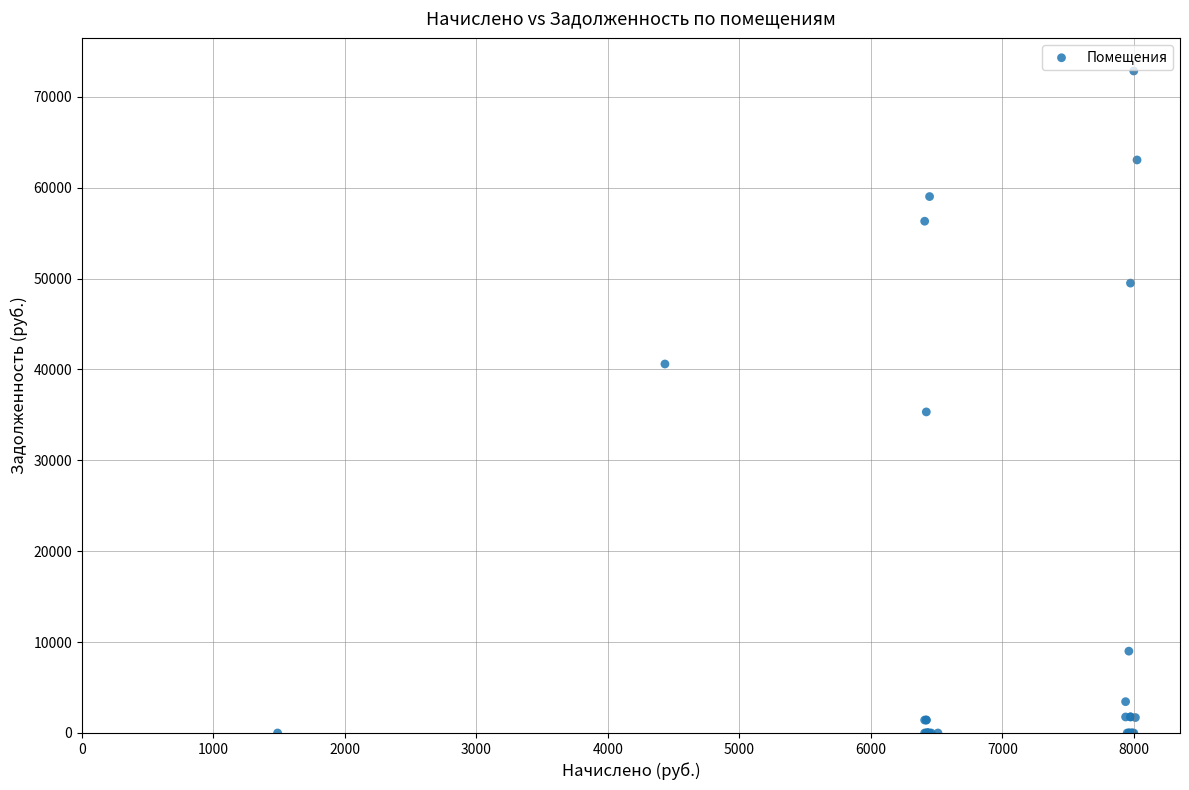

What Y value in the scatter plot is closest to 36418?

35325.6